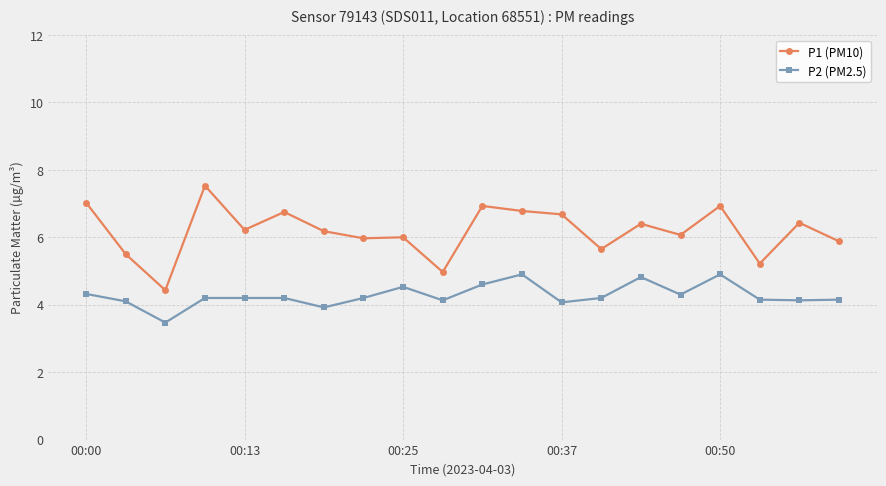

What is the value of the P2 (PM2.5) point at the 19th from the left?

4.1